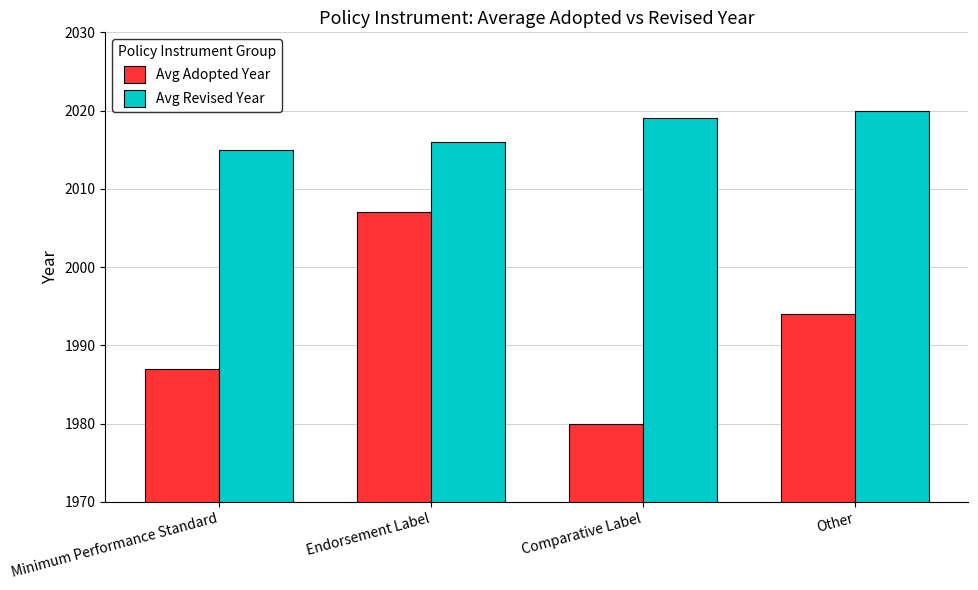

True or false: Avg Adopted Year has a value of 2681 at Minimum Performance Standard.

False